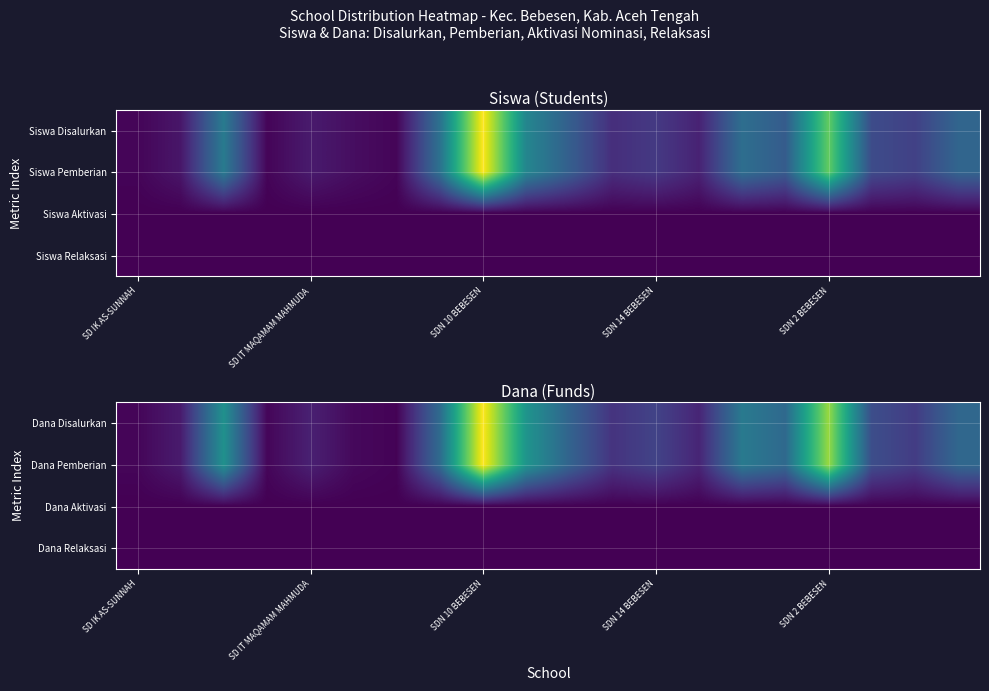

Rank the series by their maximum value, from lowest to highest.

Dana Aktivasi, Dana Relaksasi, Dana Disalurkan, Dana Pemberian